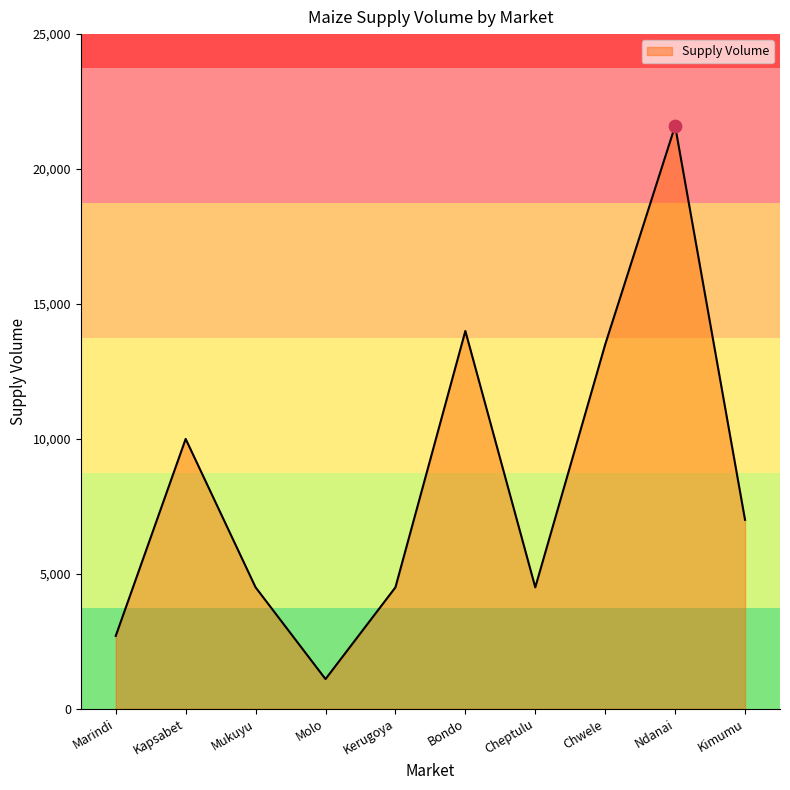

What is the change in value from Kerugoya to Kimumu?

+2500